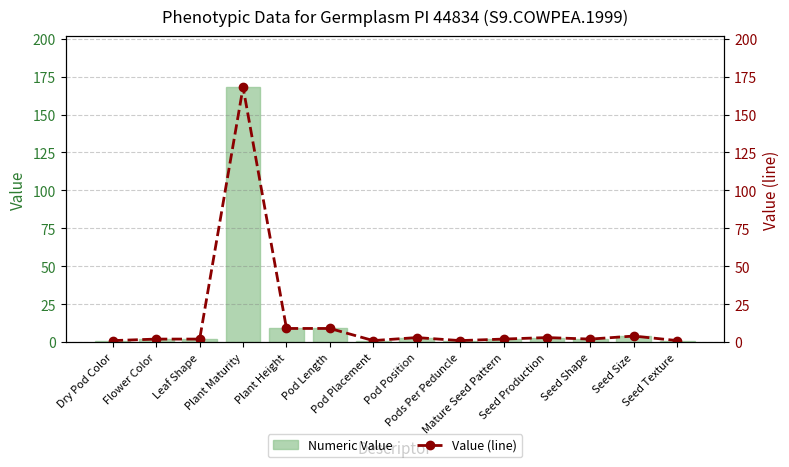

Reading left to right, what are all the values shown in this chart?

Numeric Value: 1	2	2	168	9	9	1	3	1	2	3	2	4	1
Value (line): 1	2	2	168	9	9	1	3	1	2	3	2	4	1